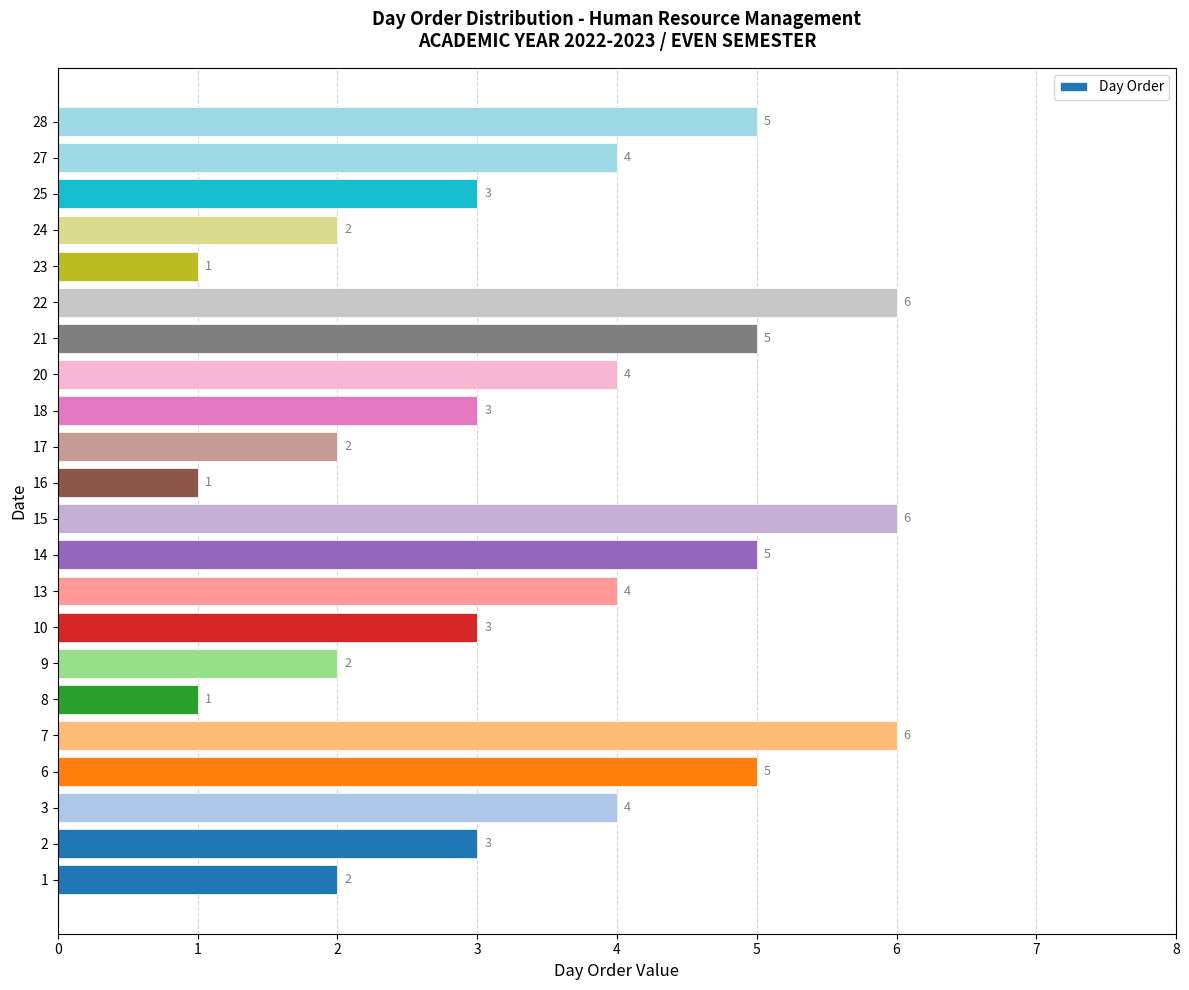

What is the sum of the values at 8 and 15?

7